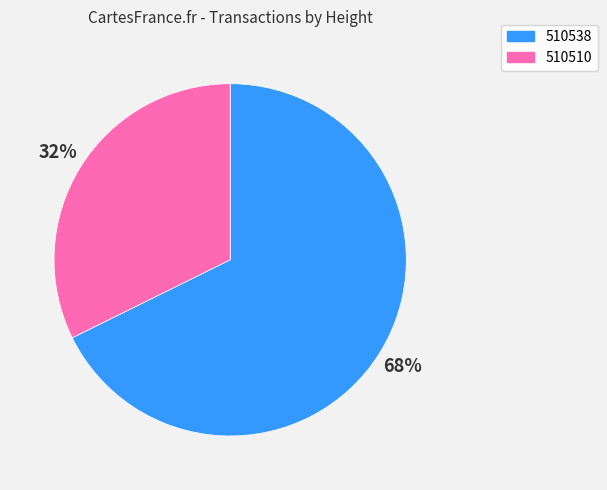

The 510510 slice represents 42% of the pie. True or false?

False